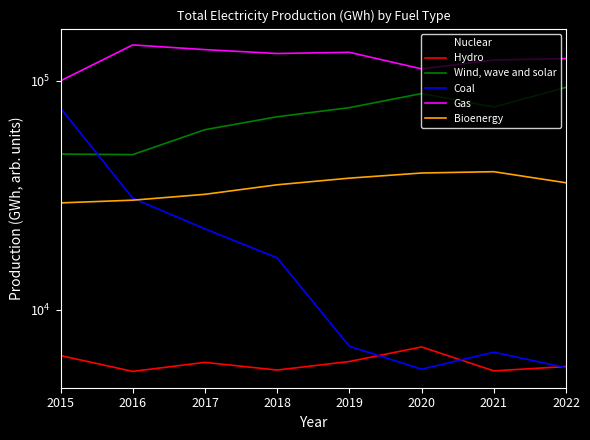

At which category is the sum across all series the highest?

2015